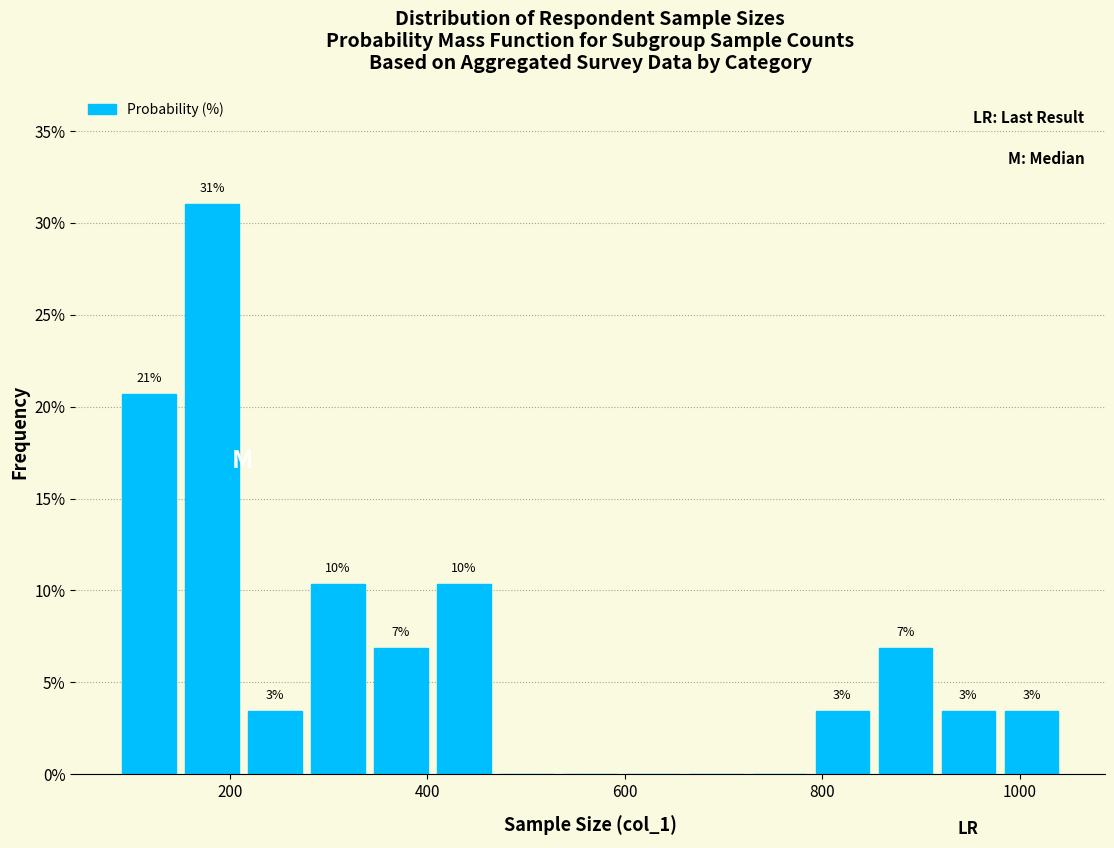

Around what value on the x-axis is the tallest bar? Give the approximate position of its centre, as read against the axis.

180